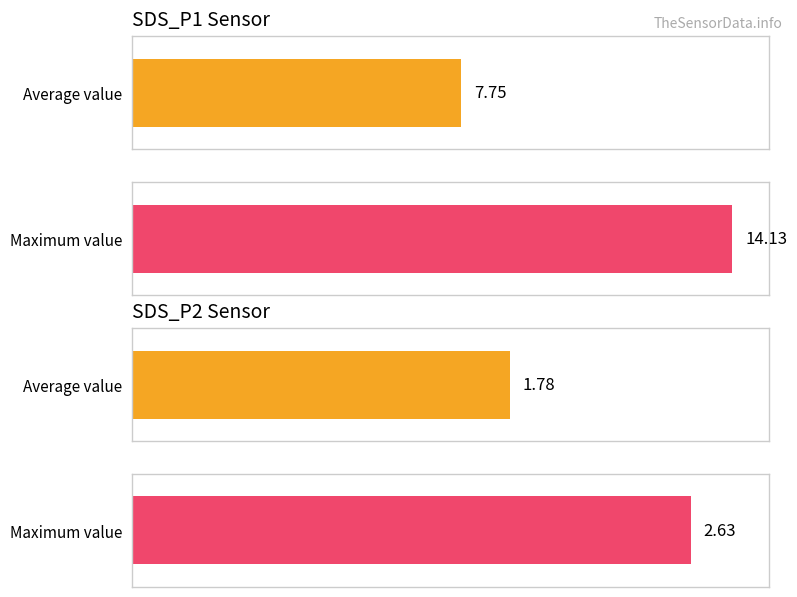

List the series in order of their overall mean, highest first.

SDS_P1, SDS_P2